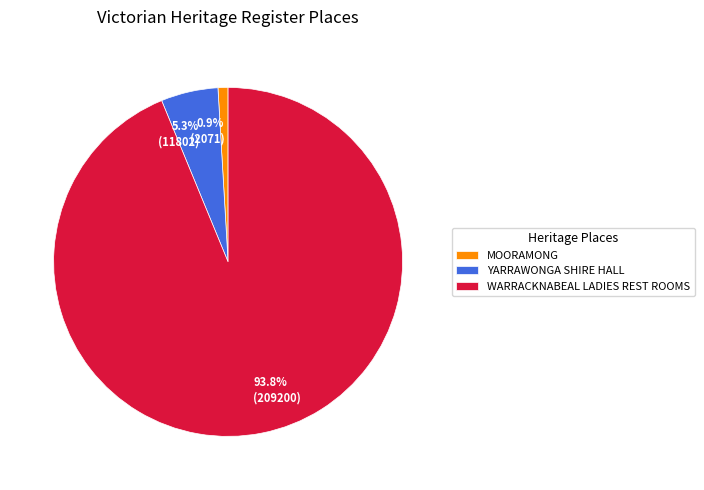

Rank the categories by value from lowest to highest.

MOORAMONG, YARRAWONGA SHIRE HALL, WARRACKNABEAL LADIES REST ROOMS